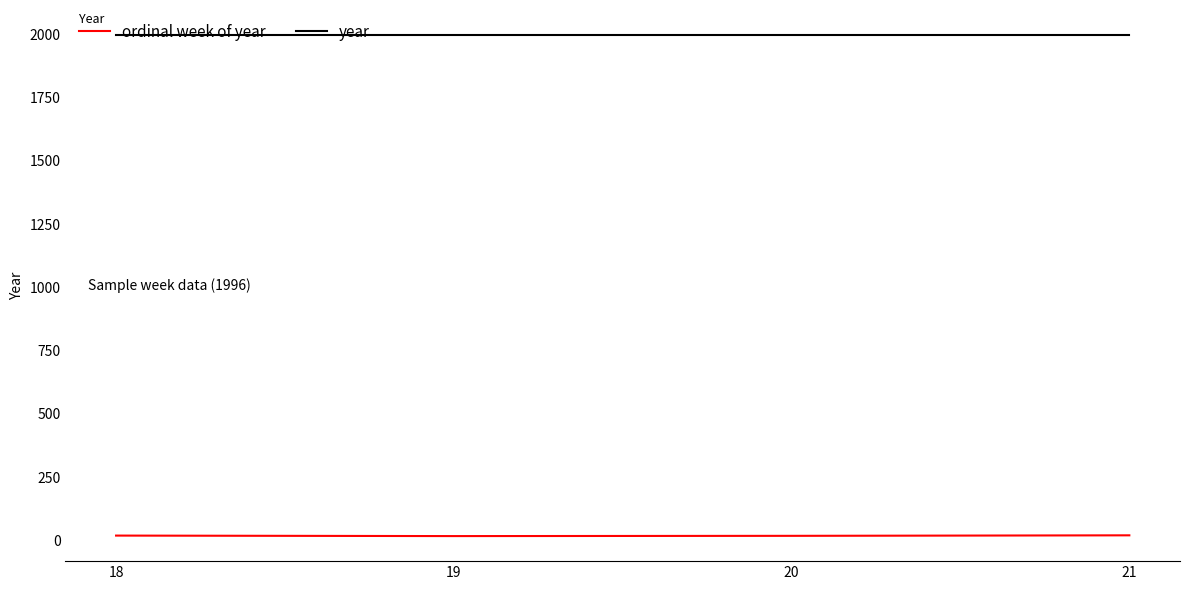

How many interior local valleys does the ordinal week of year series have?

1